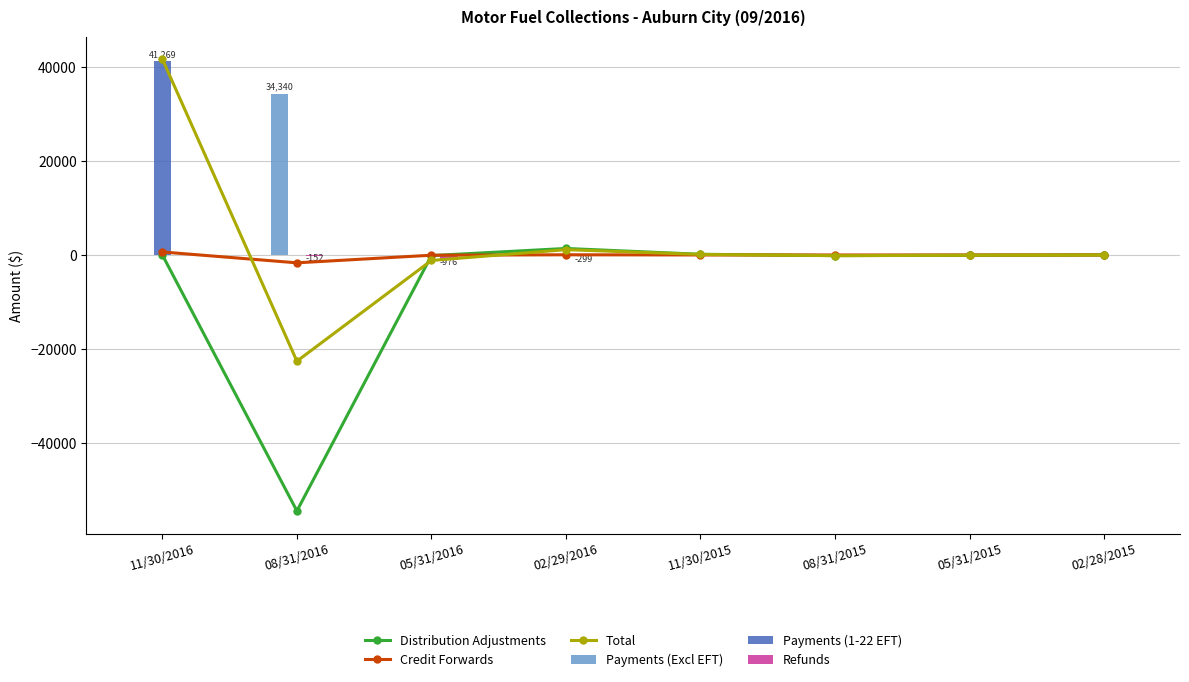

List the series in order of their peak value, highest first.

Total, Payments (1-22 EFT), Payments (Excl EFT), Distribution Adjustments, Credit Forwards, Refunds